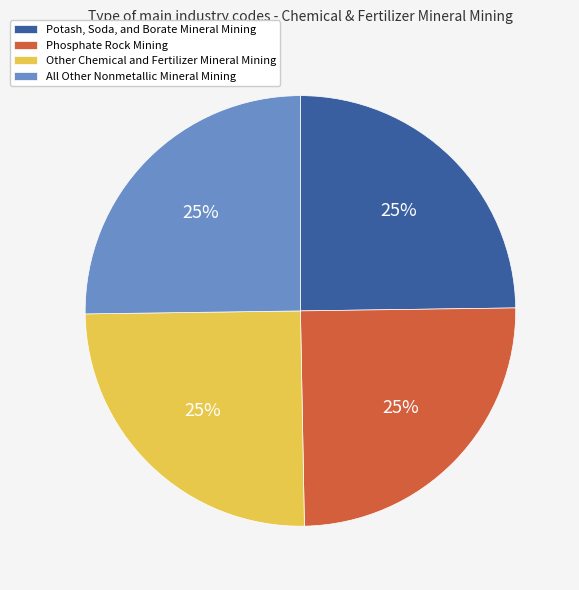

Is it true that Other Chemical and Fertilizer Mineral Mining is 25% of the pie?

True